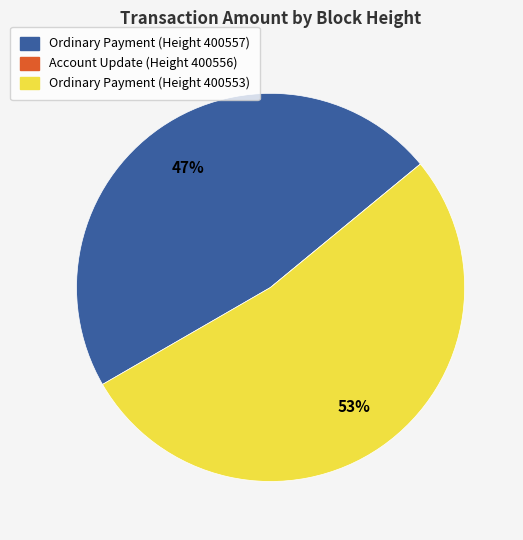

Is there a majority slice in this chart?

Yes